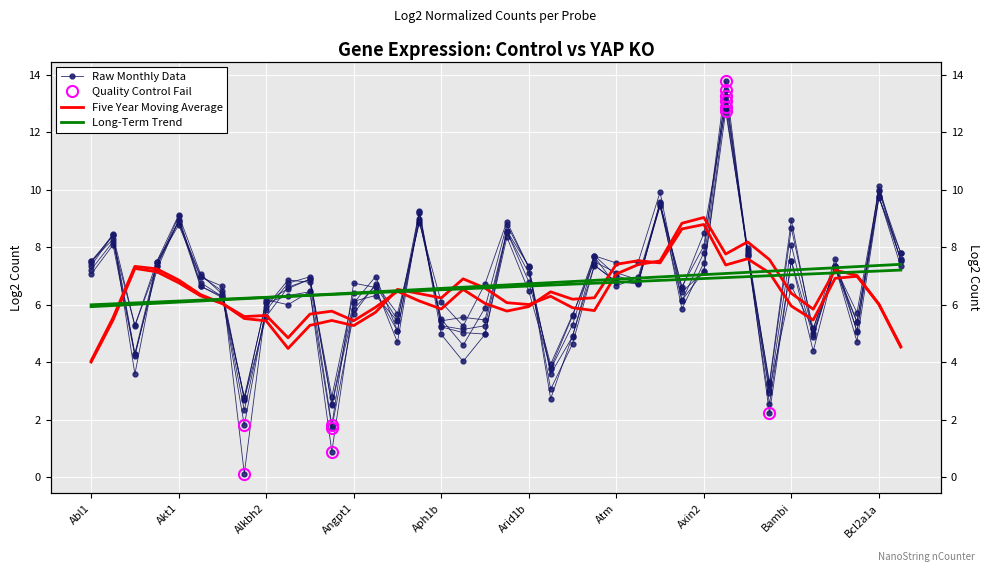

How many series are shown in this chart?

3